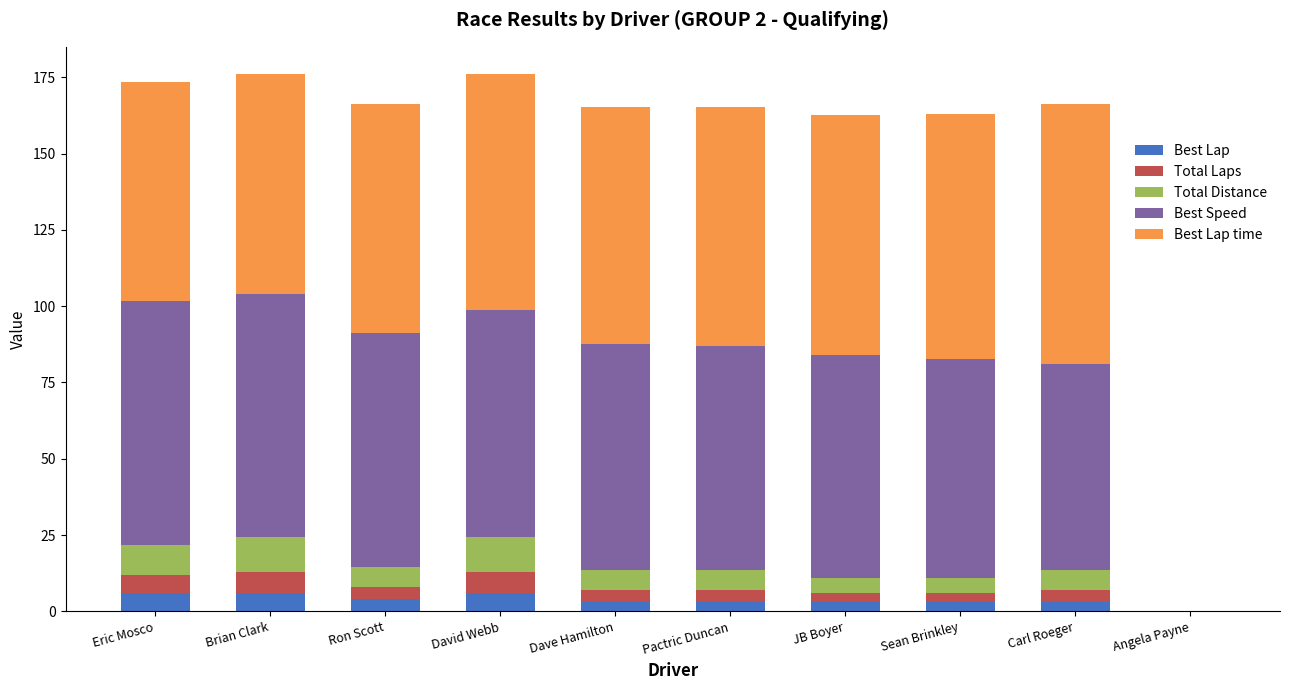

What is the total value across all series at Eric Mosco?

173.6